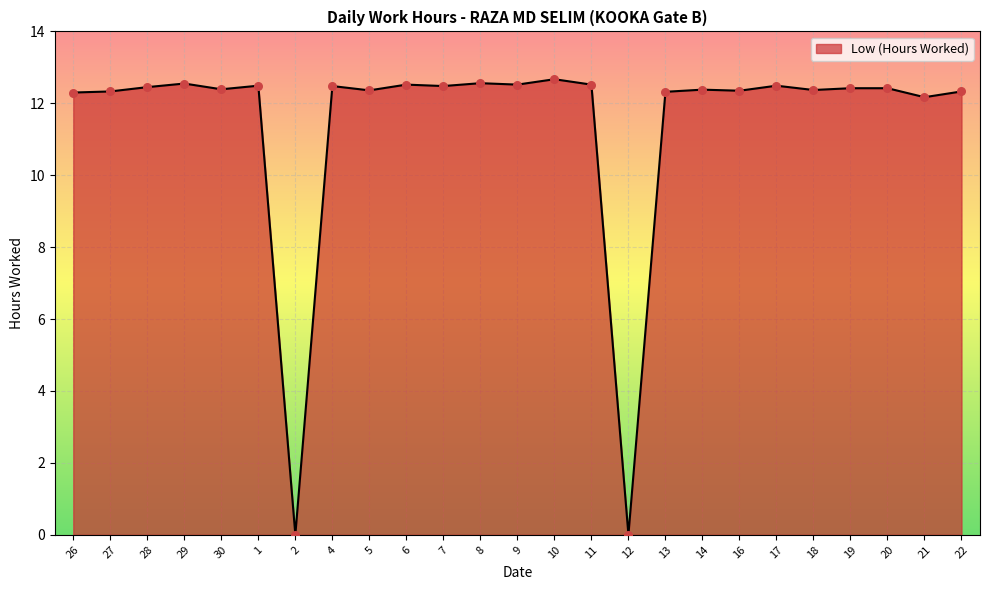

What is the ratio of the value at 21 to the value at 13?

1.0